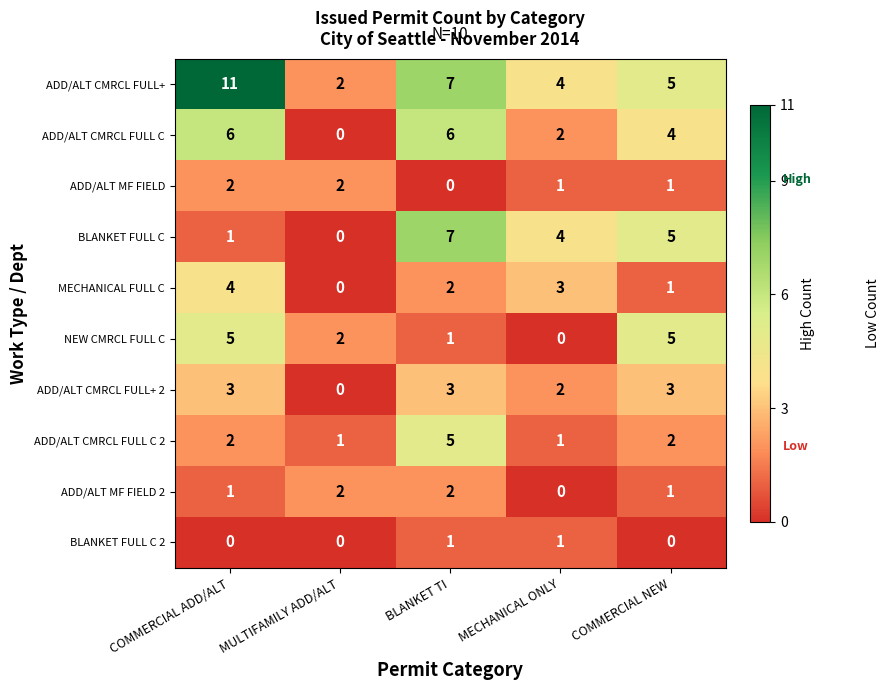

Which series has the widest spread of values?

ADD/ALT CMRCL FULL+